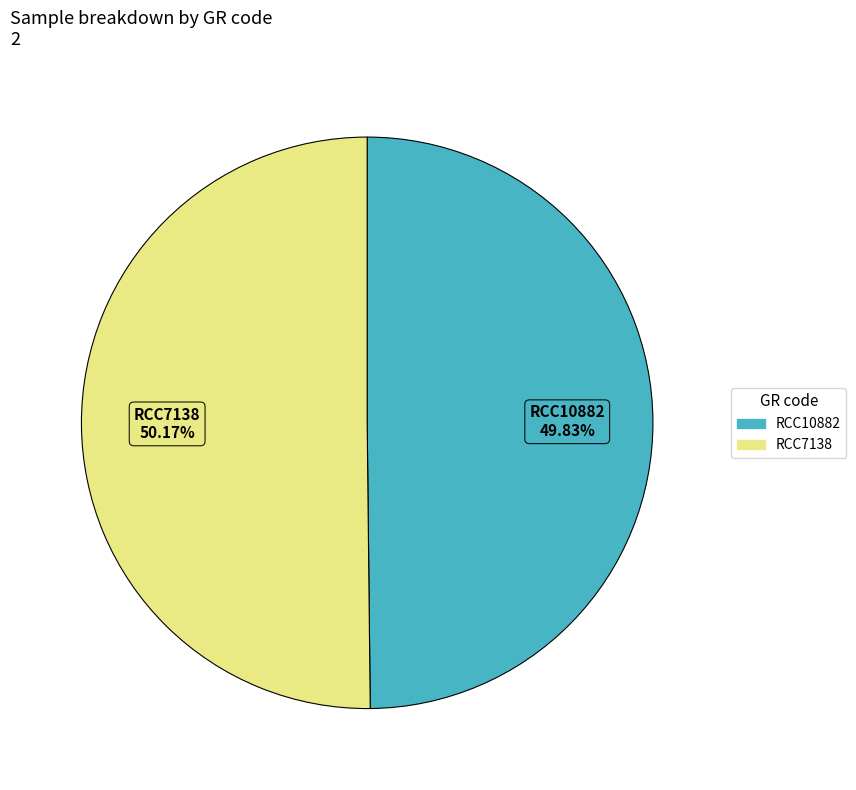

To the nearest percent, what portion does RCC10882 represent?

50%